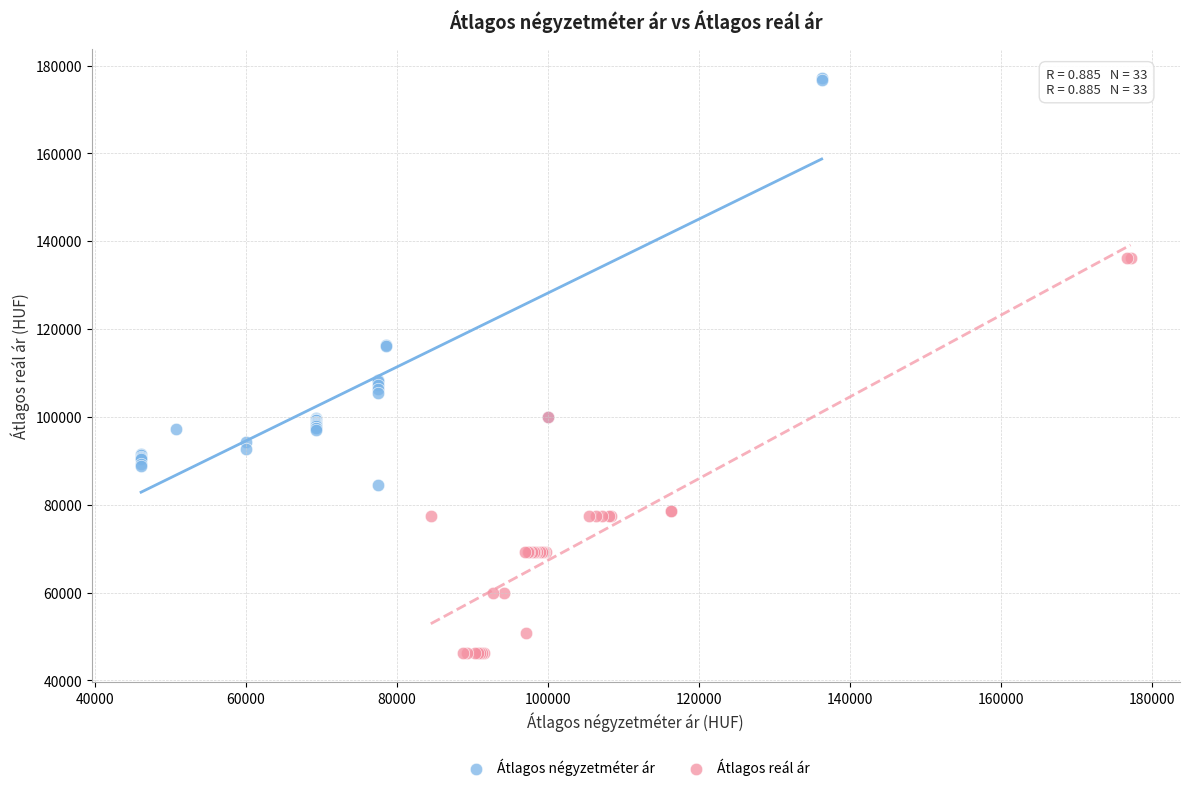

Which series reaches the minimum Y coordinate?

Átlagos reál ár